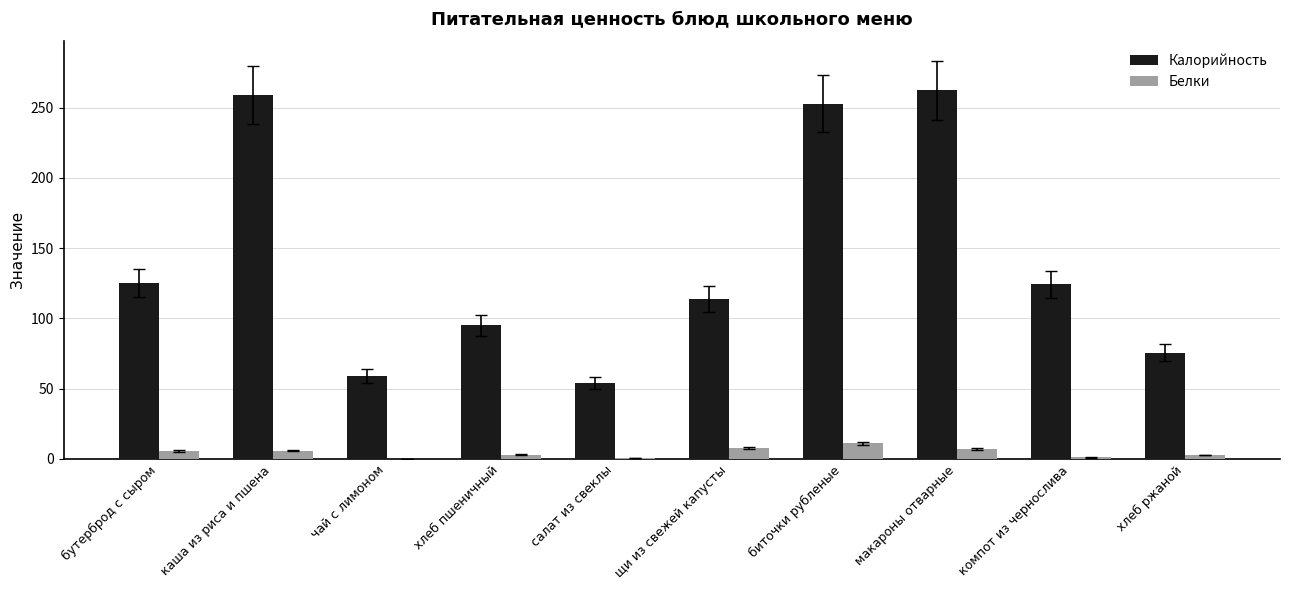

What is the total value across all series at каша из риса и пшена?

265.2